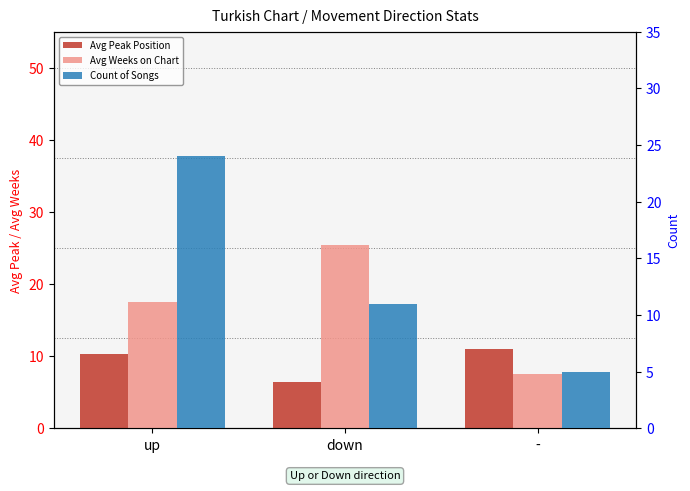

Which series has the largest range (max minus min)?

Count of Songs